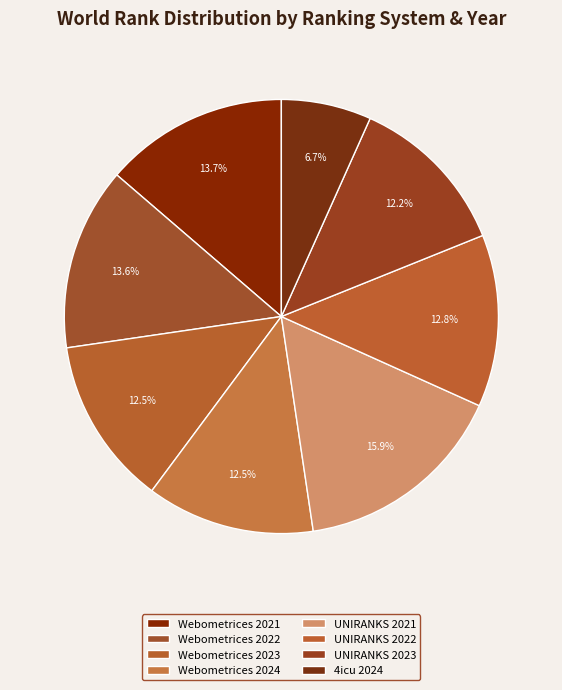

To the nearest percent, what is the average slice percentage?

12%